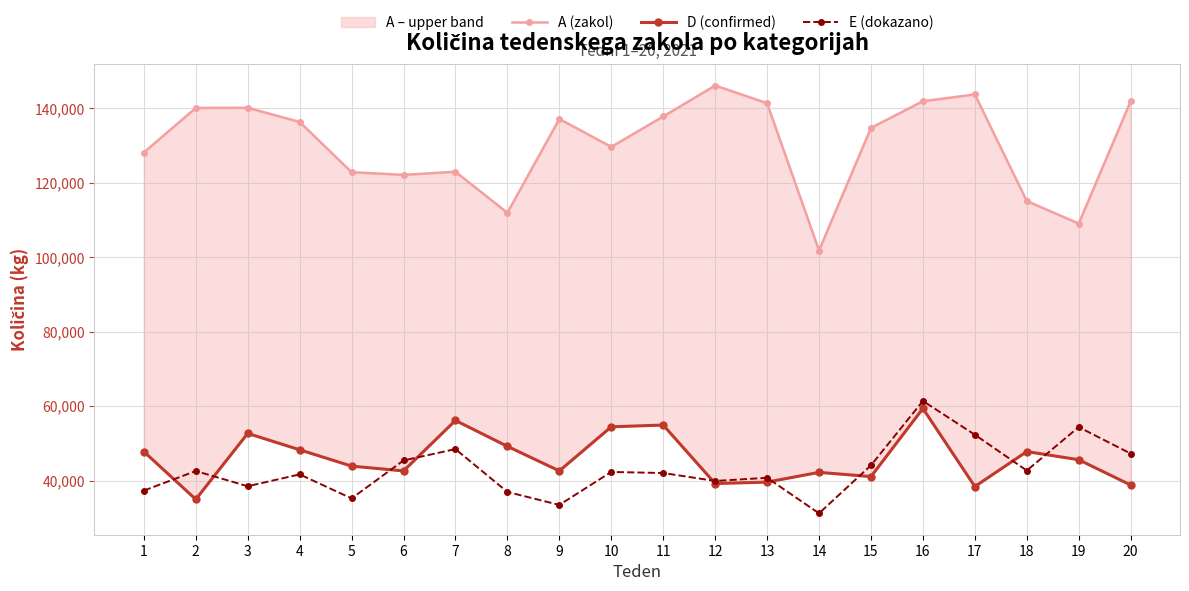

At how many categories does at least one series exceed 38583?

20